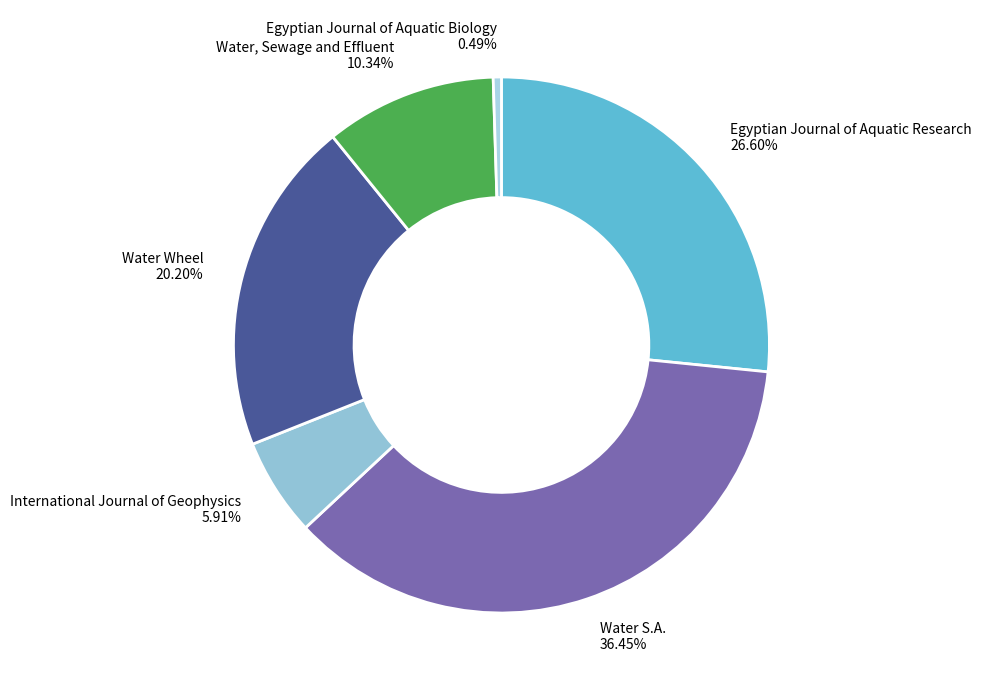

To the nearest percent, what is the average slice percentage?

17%